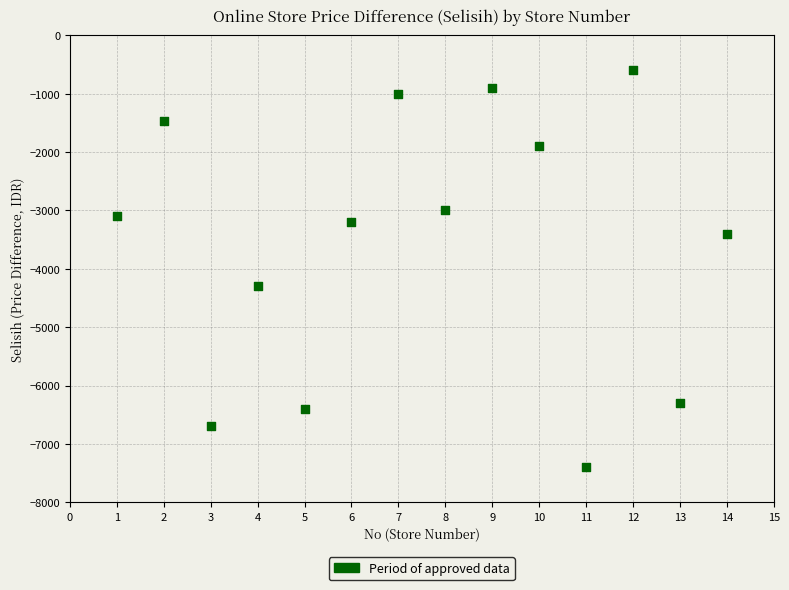

What is the range of Y values (max minus min)?

6800